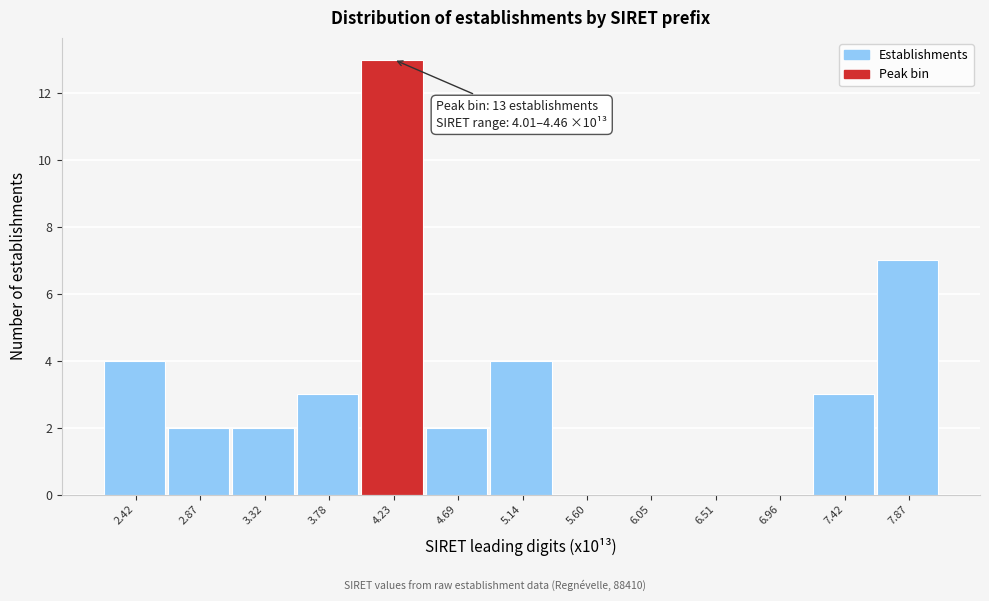

Over which range of the x-axis is the bar tallest?

4.00 to 4.45